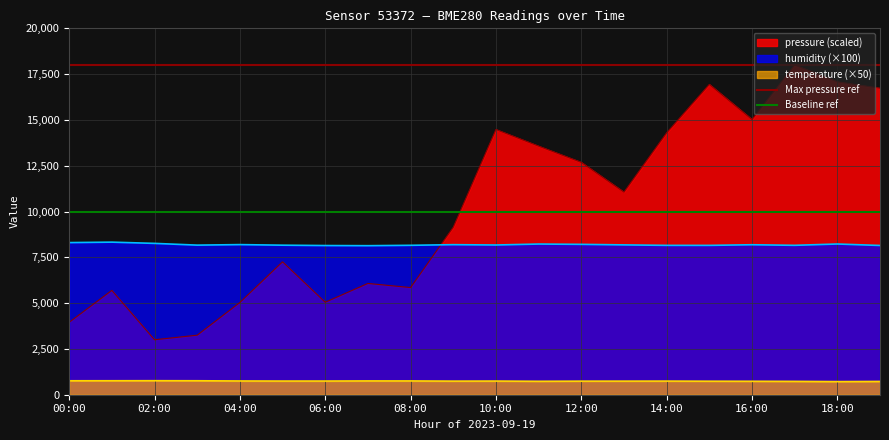

Does the chart have visible grid lines?

Yes